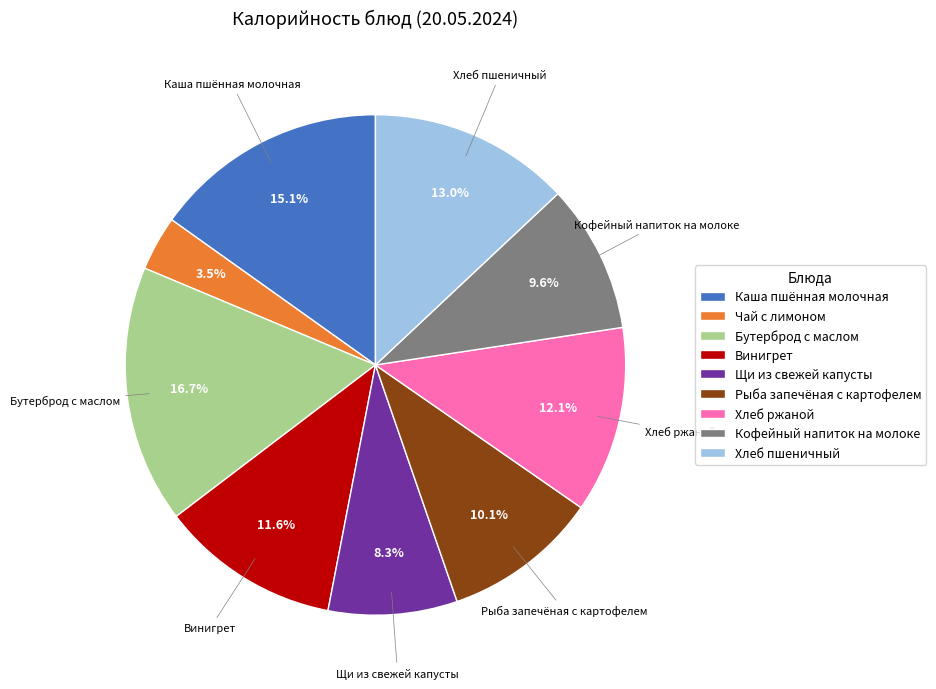

What is the total percentage of Щи из свежей капусты and Рыба запечёная с картофелем?

18.4%